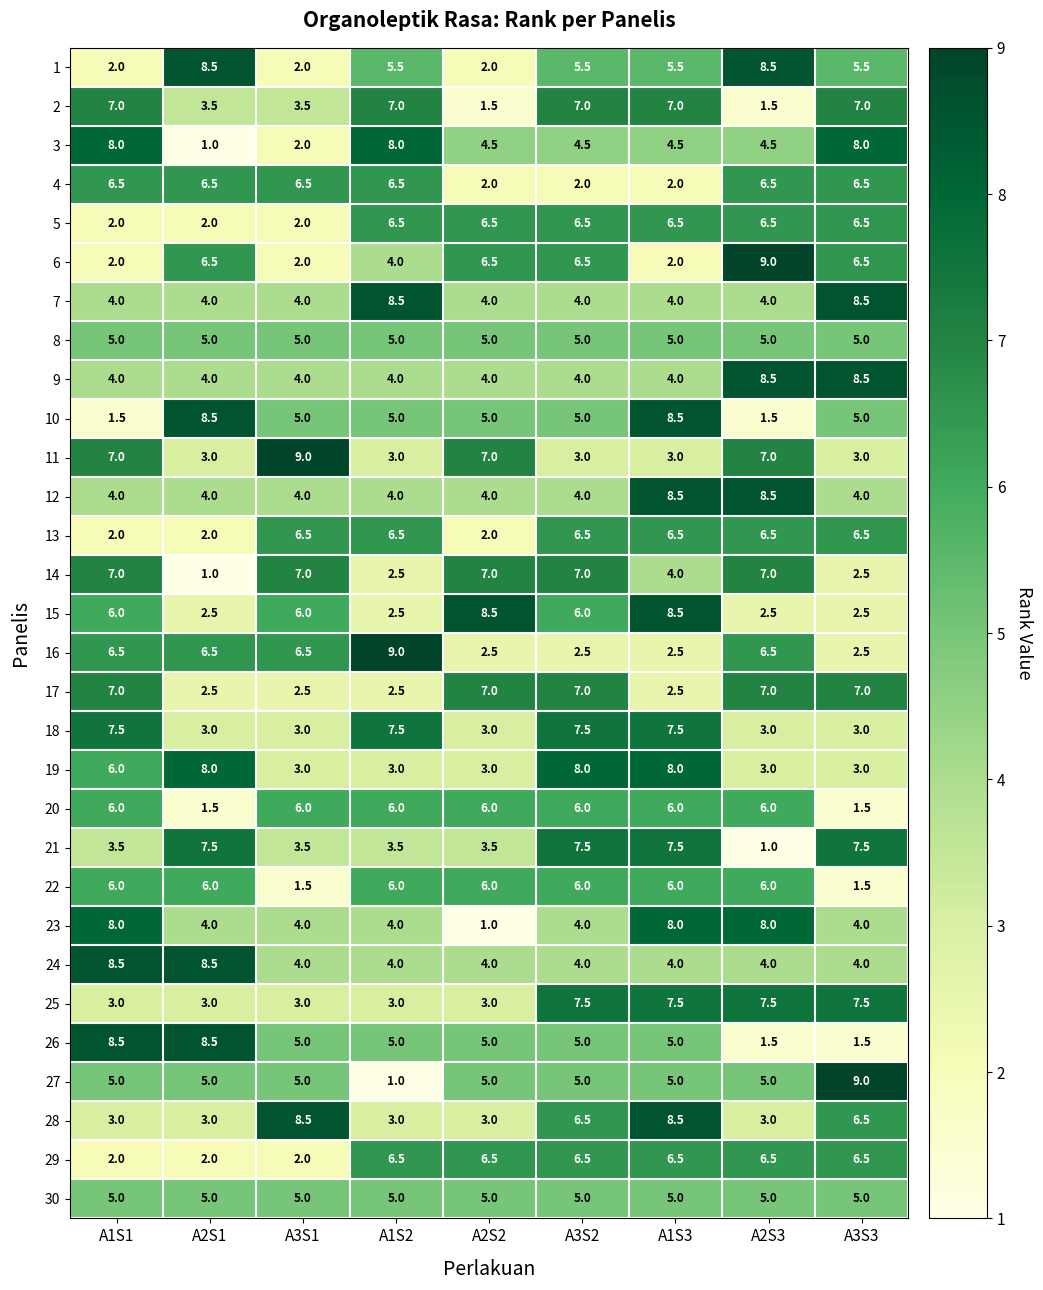

What is the highest value of the 15 series?

8.5